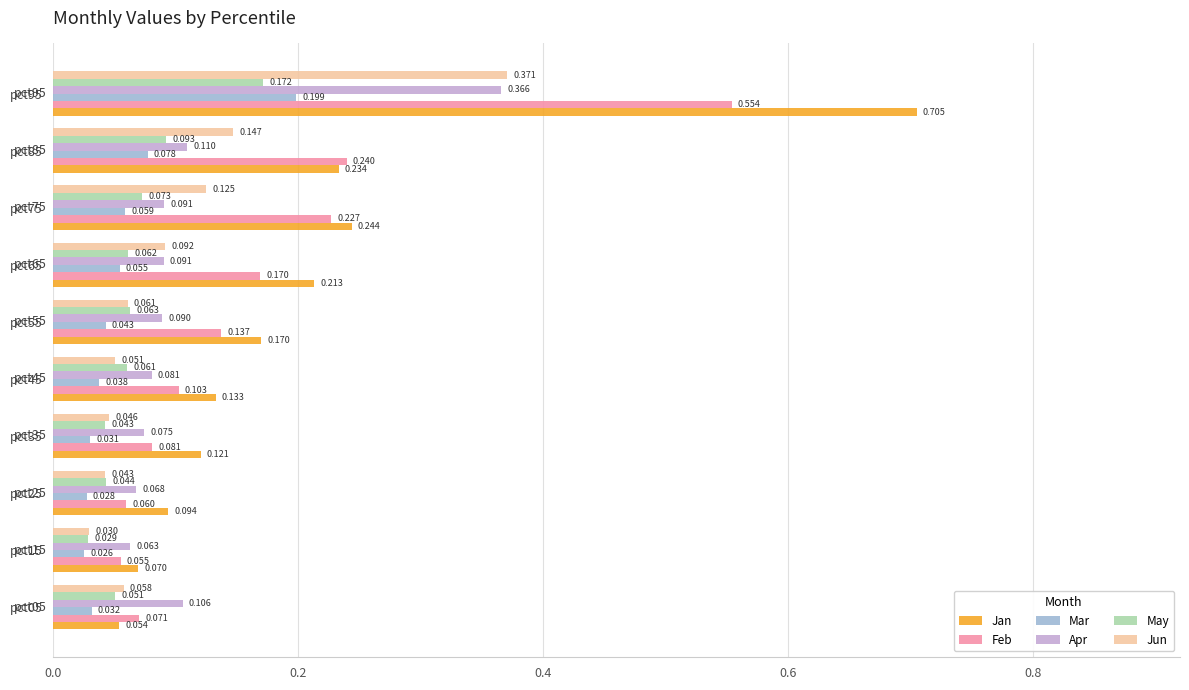

List the series in order of their peak value, lowest first.

May, Mar, Apr, Jun, Feb, Jan